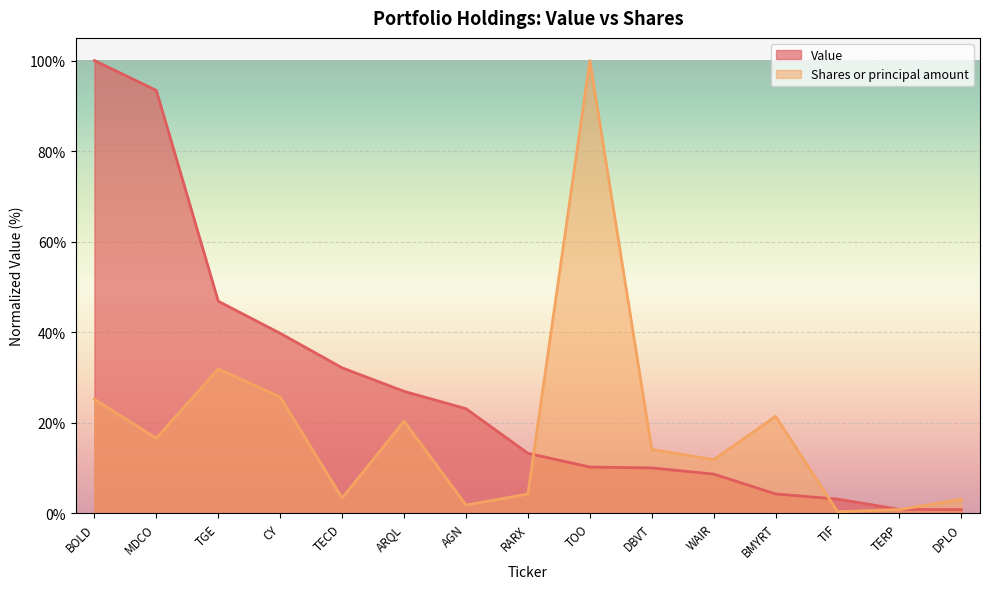

True or false: Value has more than 1 points higher than both neighbors.

False